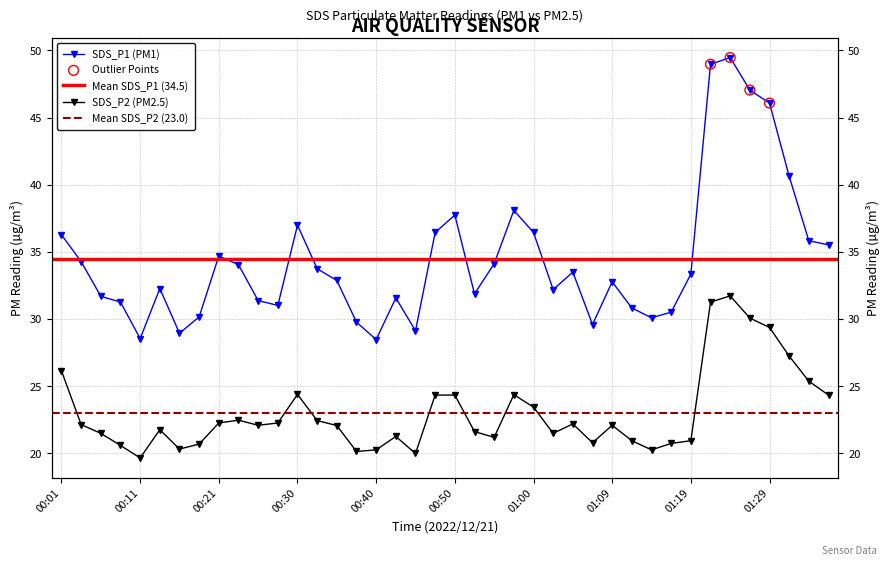

At how many categories does at least one series exceed 49?

1